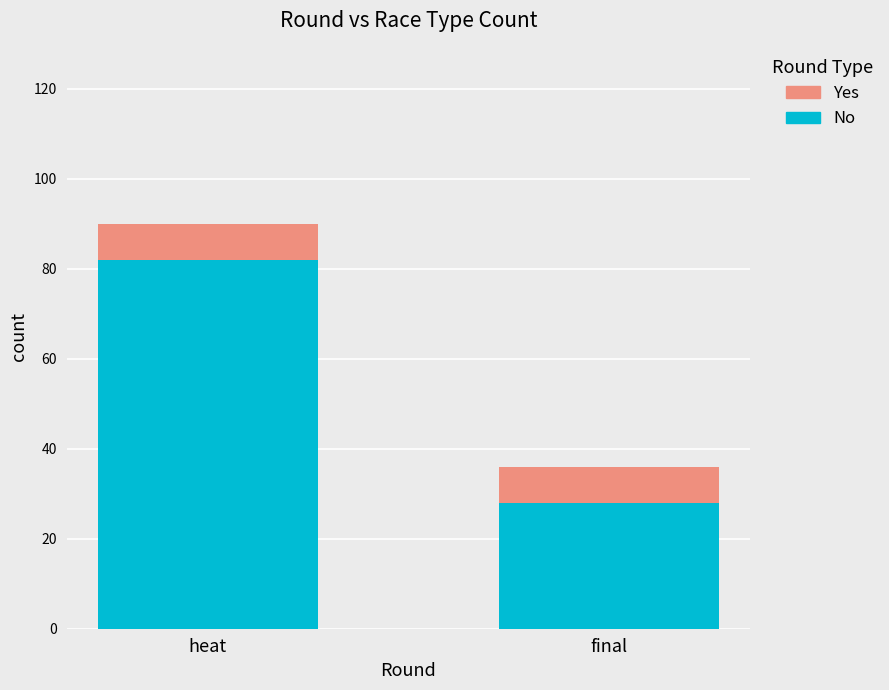

What is the maximum value for No?

82